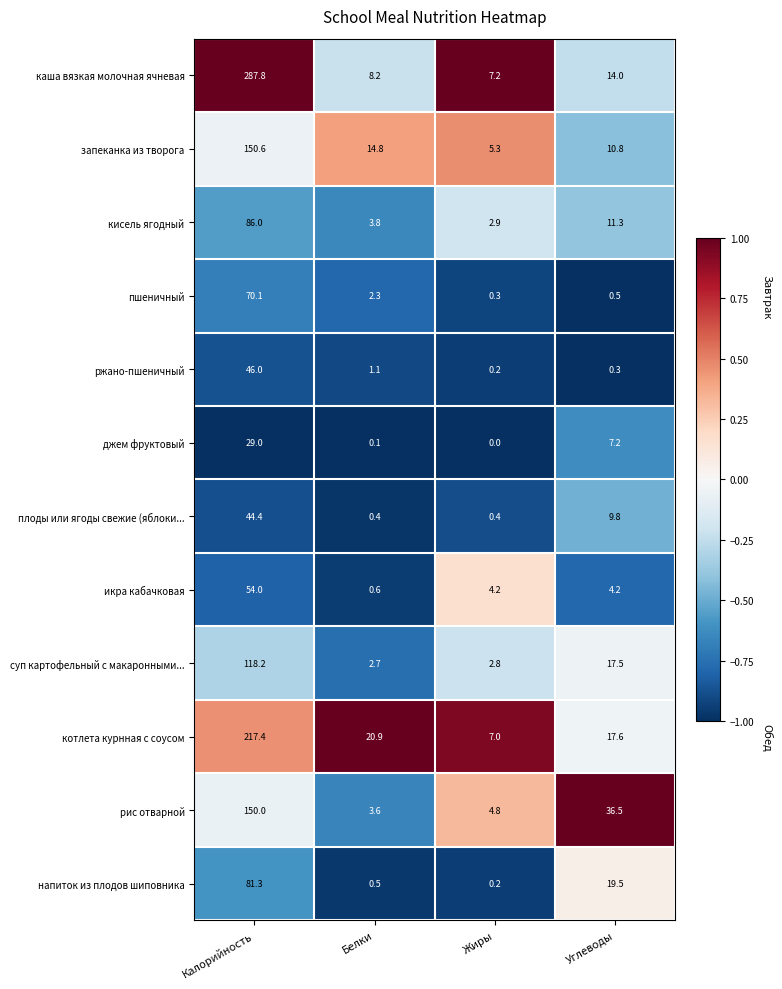

What is the difference between the maximum and second lowest values in the суп картофельный с макаронными... series?

115.4